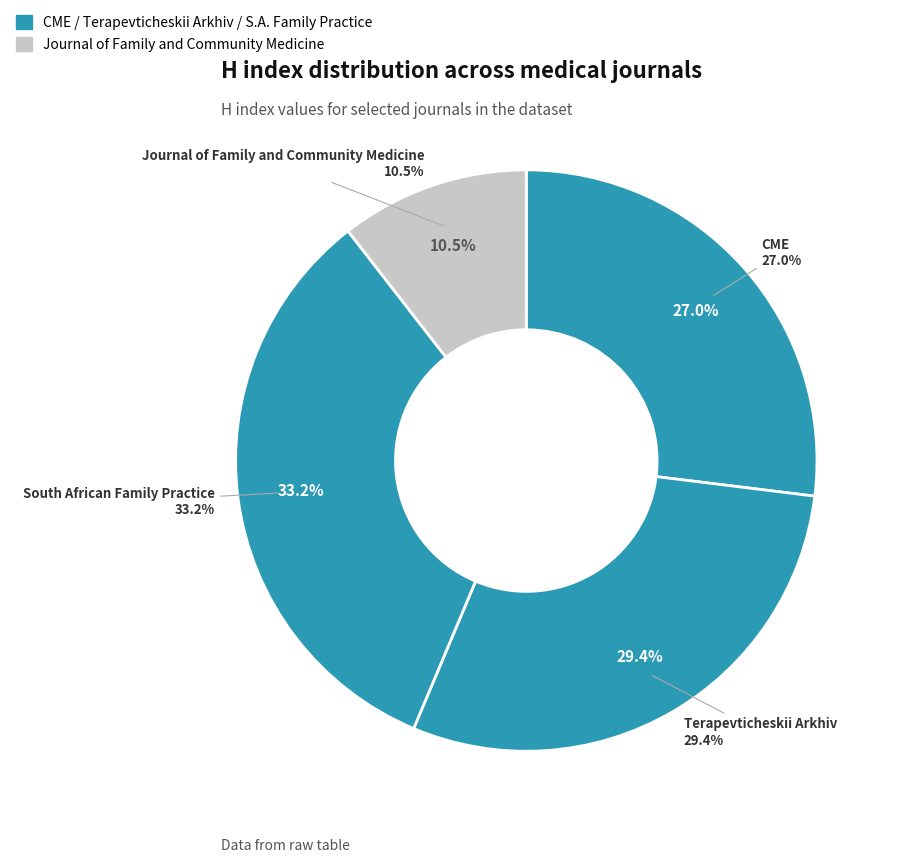

What is the largest slice in the pie chart?

South African Family Practice